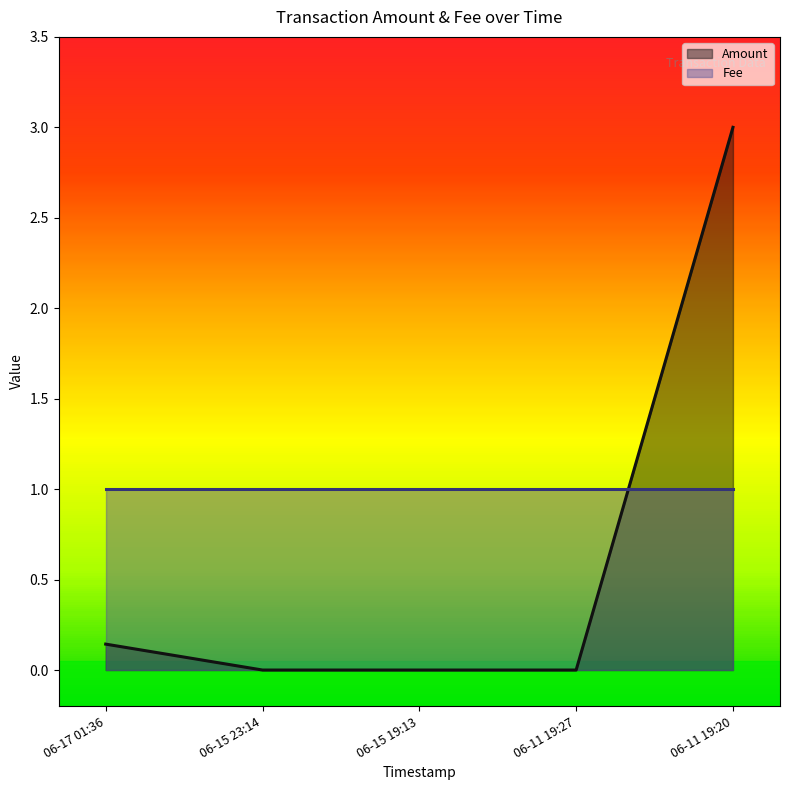

At 06-11 19:20, list the series in order from largest to smallest.

Amount, Fee